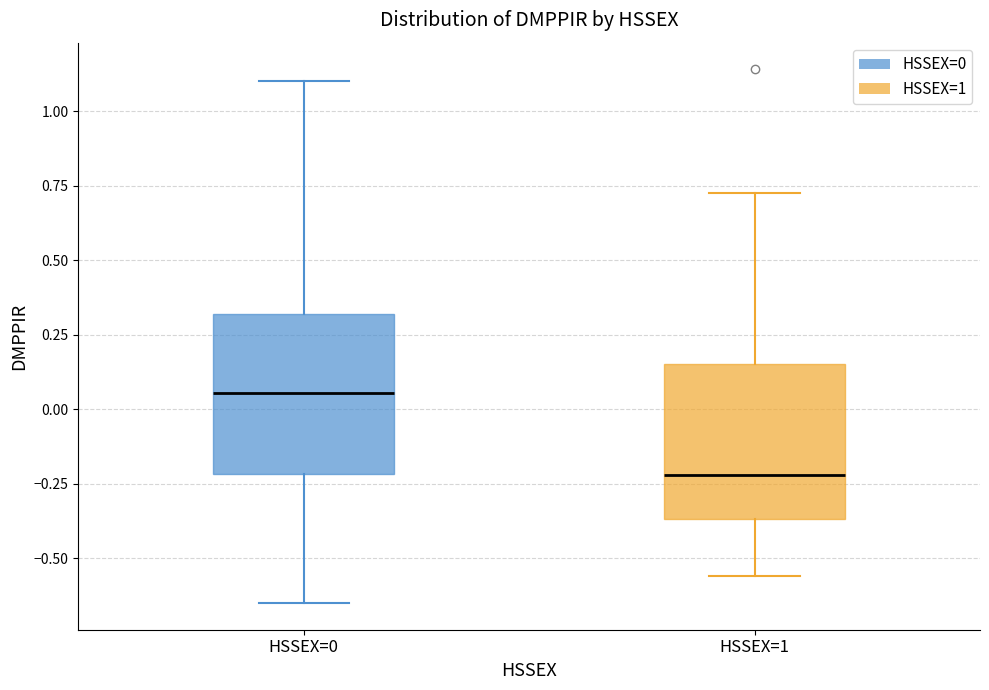

Where does the lower whisker of the box for HSSEX=1 end on the y-axis? The values are not printed on the chart, so give them approximately, as read against the axis.

-0.55